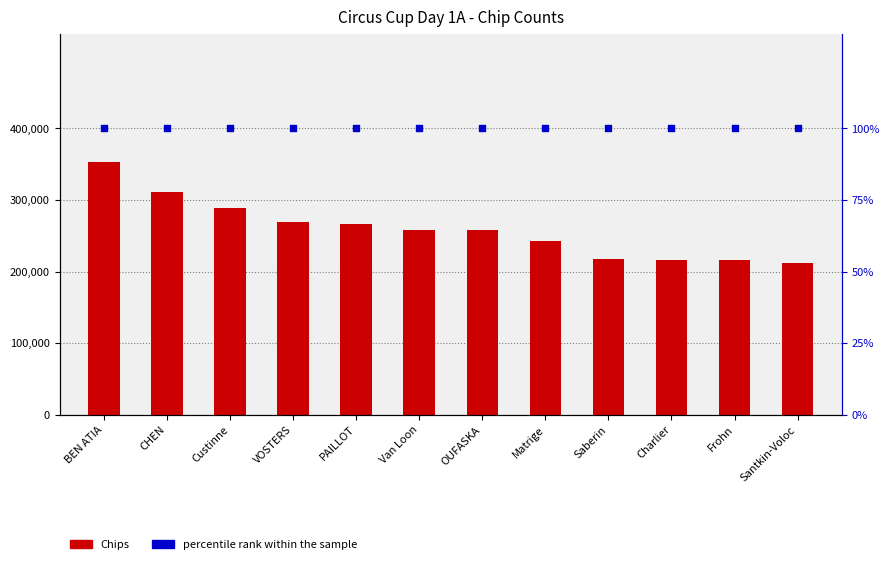

What is the total value across all series at Custinne?

289100